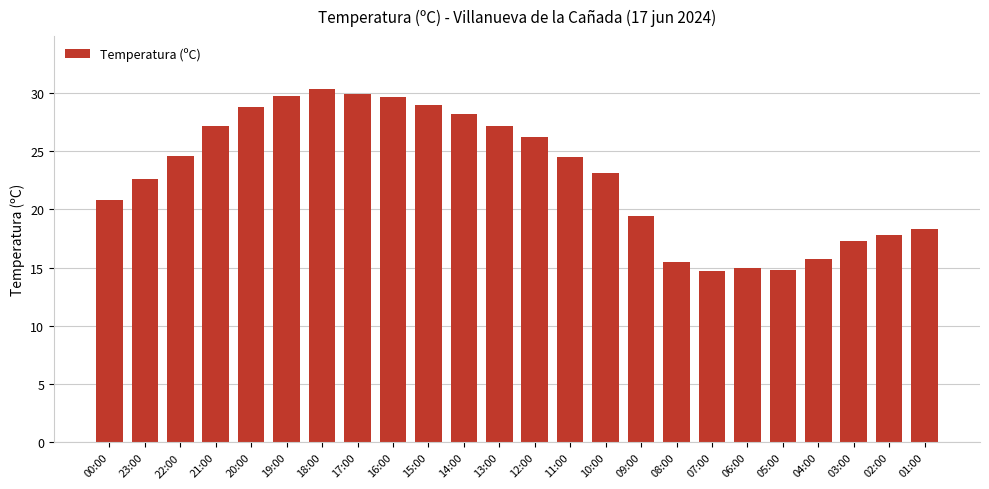

What is the label of the 2nd bar from the left?

23:00